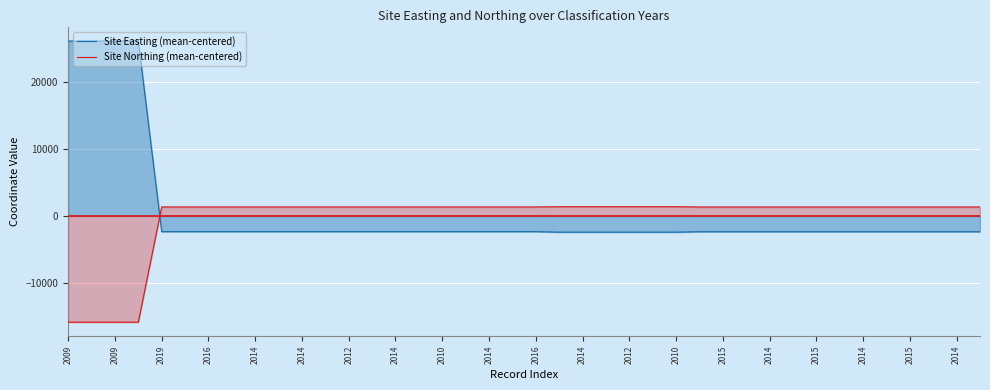

How many lines are shown in the chart?

2